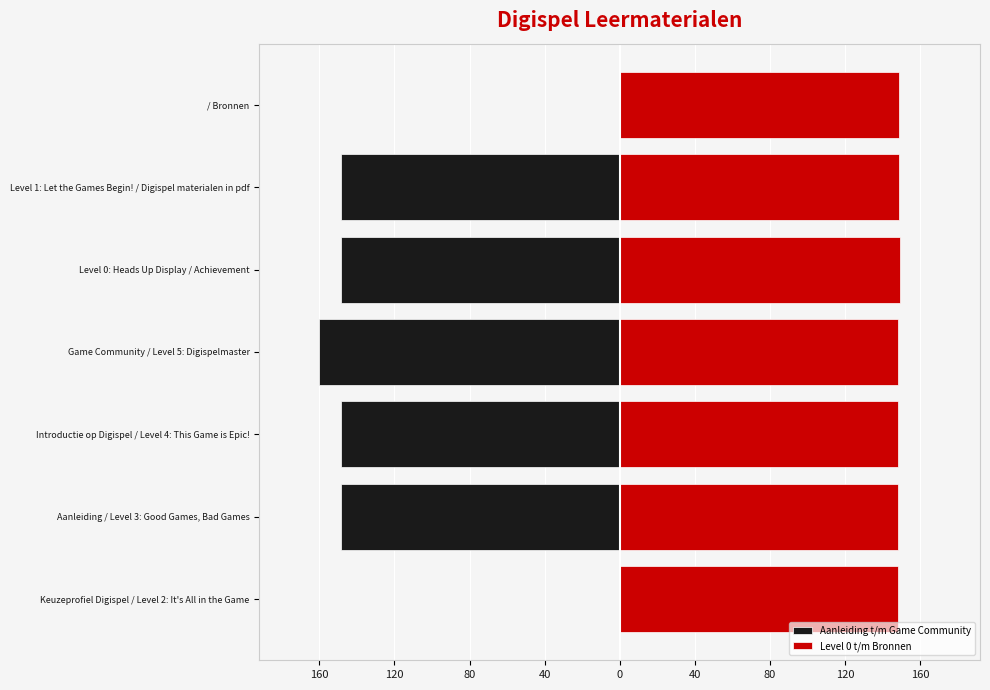

Reading right to left, list all the values displayed in this chart.

Aanleiding t/m Game Community: 0.0	-148.5	-148.5	-160.0	-148.5	-148.5	0.0
Level 0 t/m Bronnen: 148.7	148.7	149.4	148.5	148.5	148.5	148.5